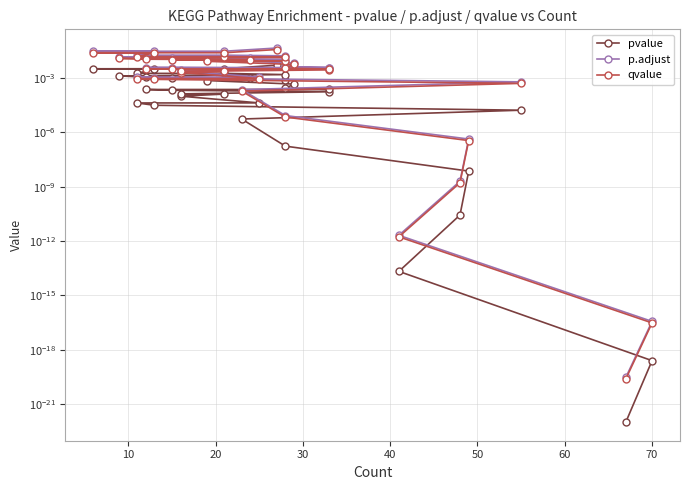

True or false: pvalue has more than 1 interior local peaks.

False